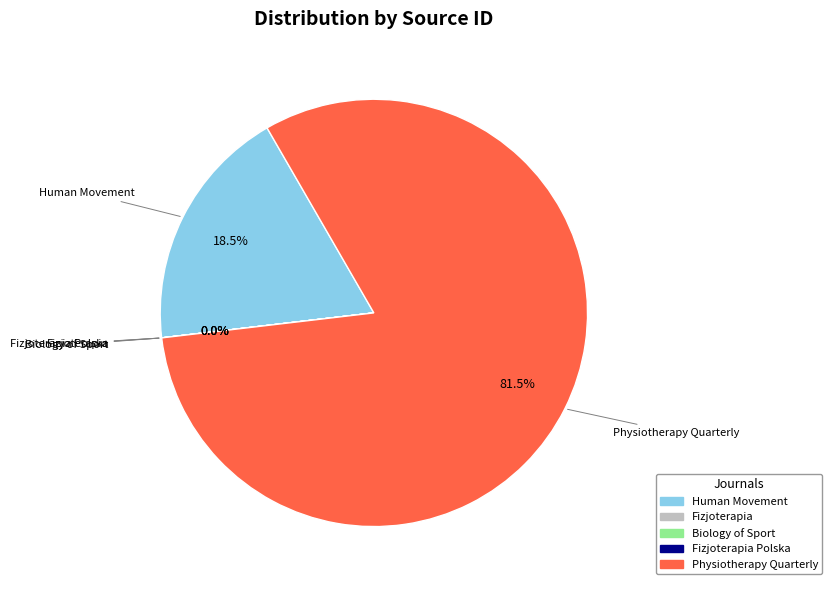

Is there a majority slice in this chart?

Yes